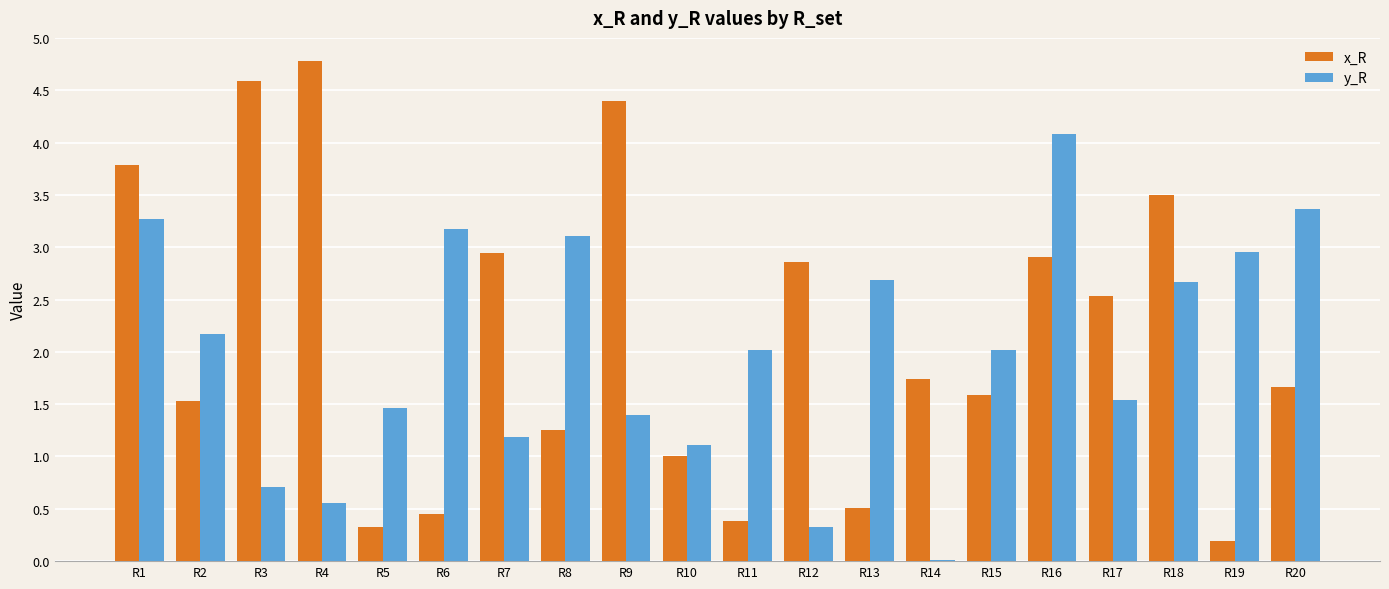

At which label does y_R reach its peak?

R16